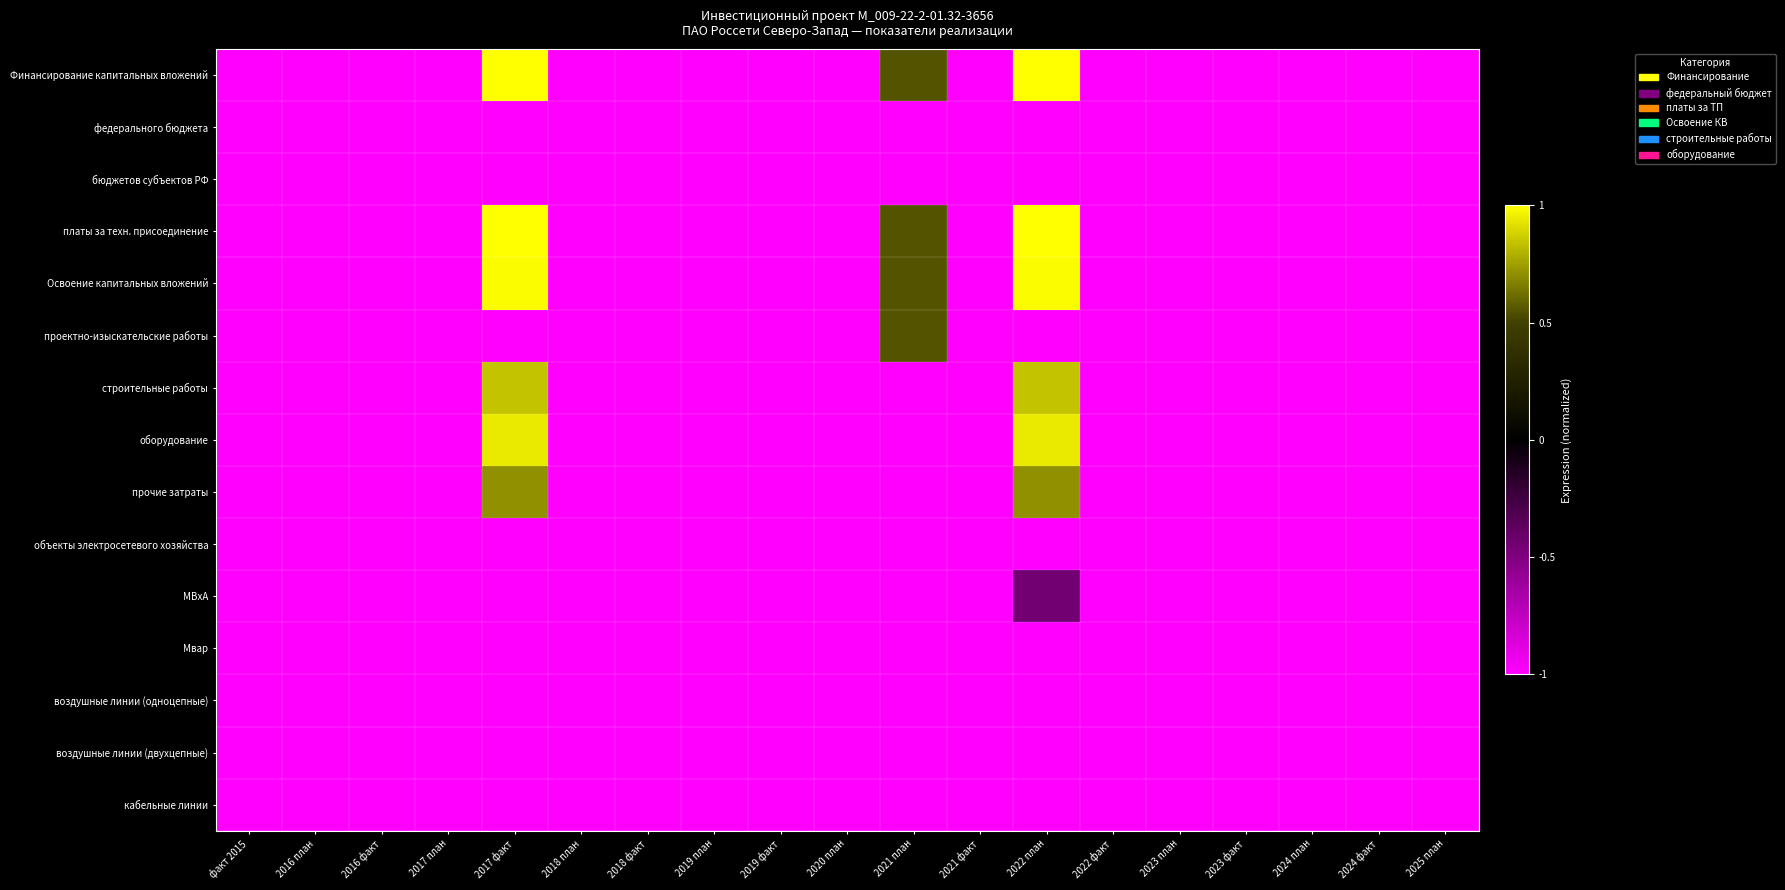

At which category is the sum across all series the highest?

2022 план